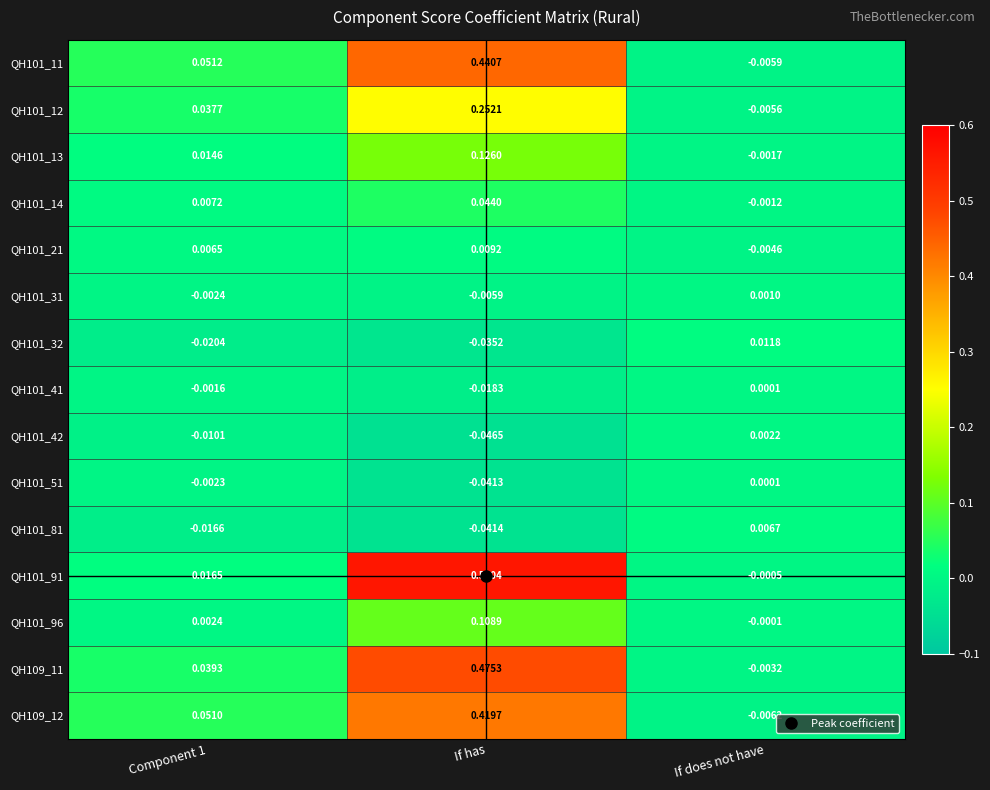

At If has, list the series in order from smallest to largest.

QH101_42, QH101_81, QH101_51, QH101_32, QH101_41, QH101_31, QH101_21, QH101_14, QH101_96, QH101_13, QH101_12, QH109_12, QH101_11, QH109_11, QH101_91